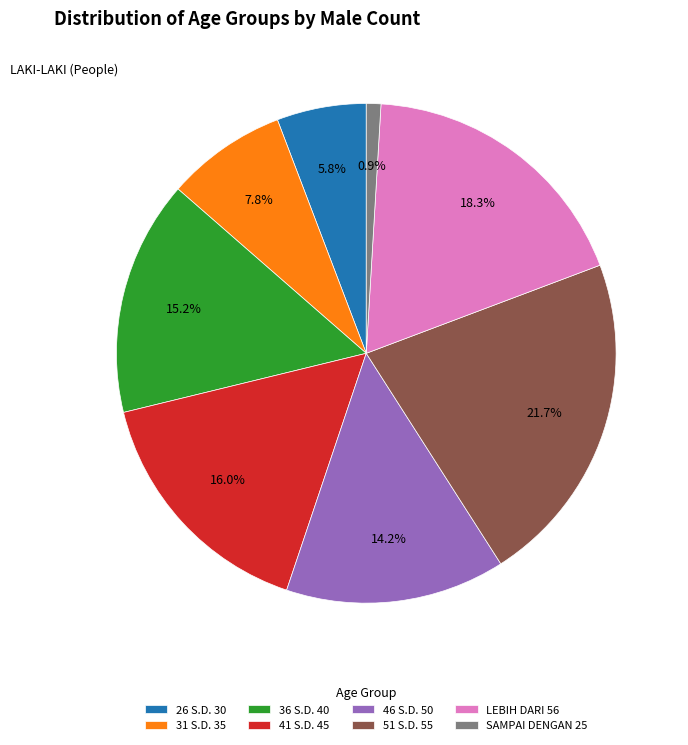

True or false: 36 S.D. 40 accounts for 15% of the total.

True